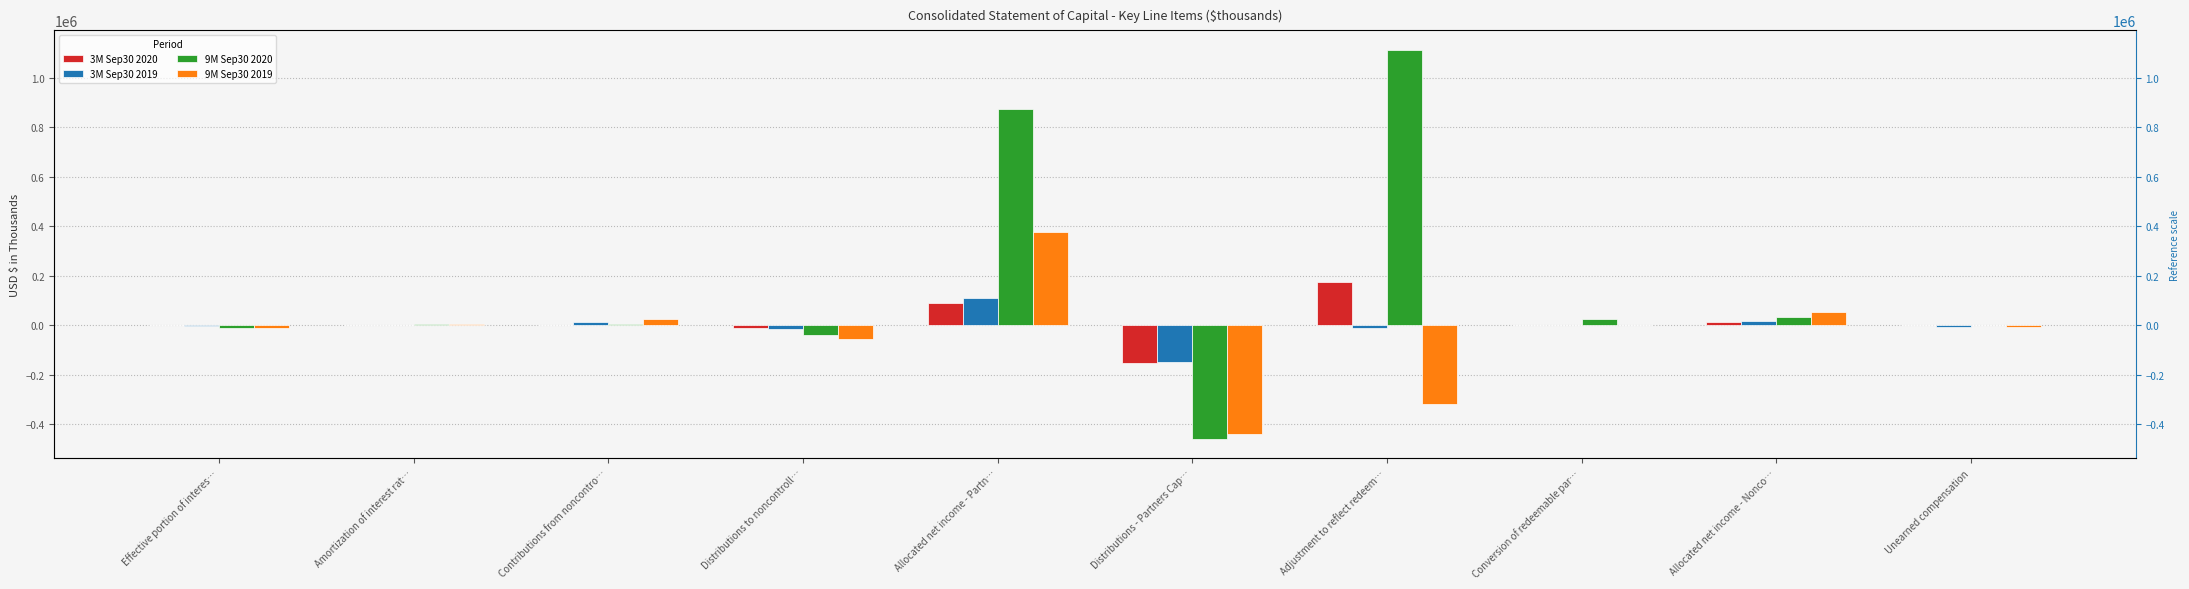

How many data points does each series have?

10